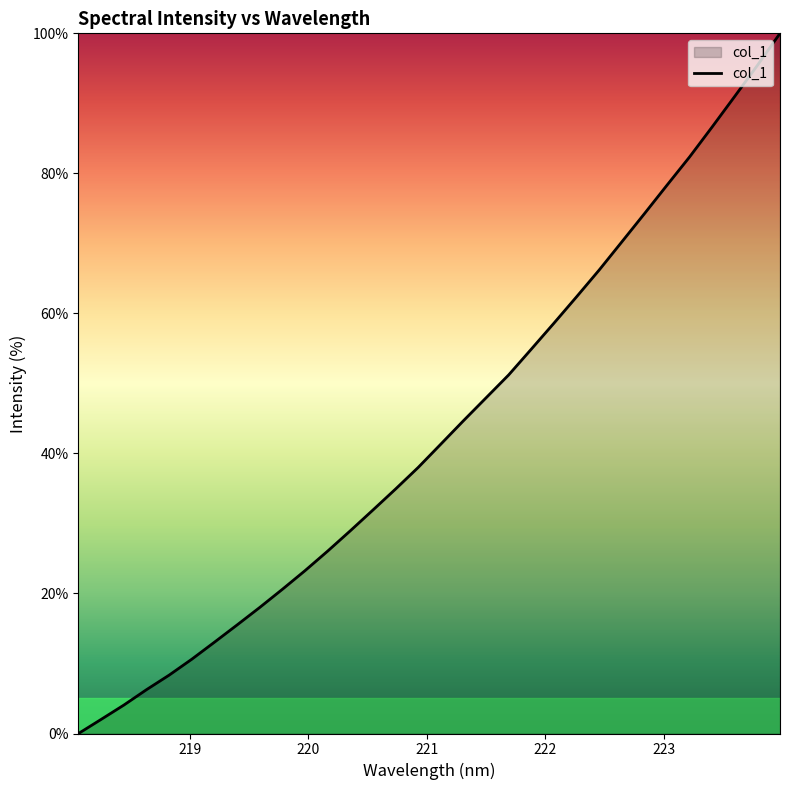

Does the chart have visible grid lines?

No